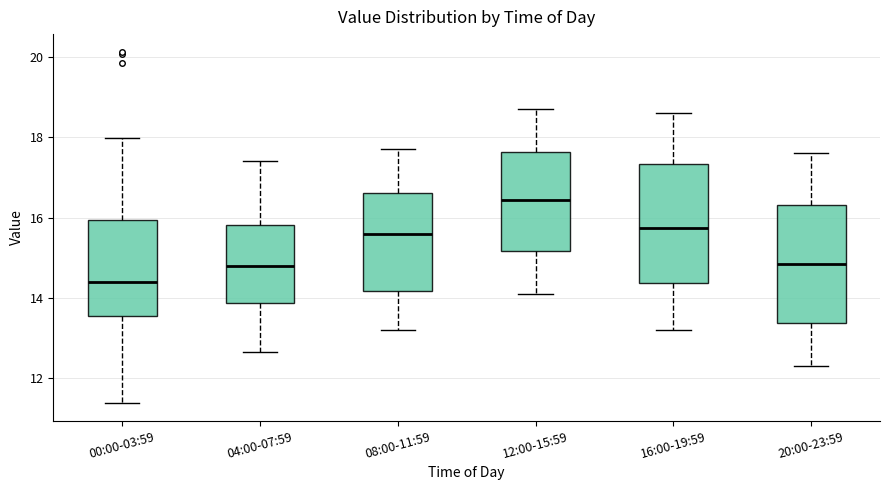

Which box has the lowest median line?

00:00-03:59